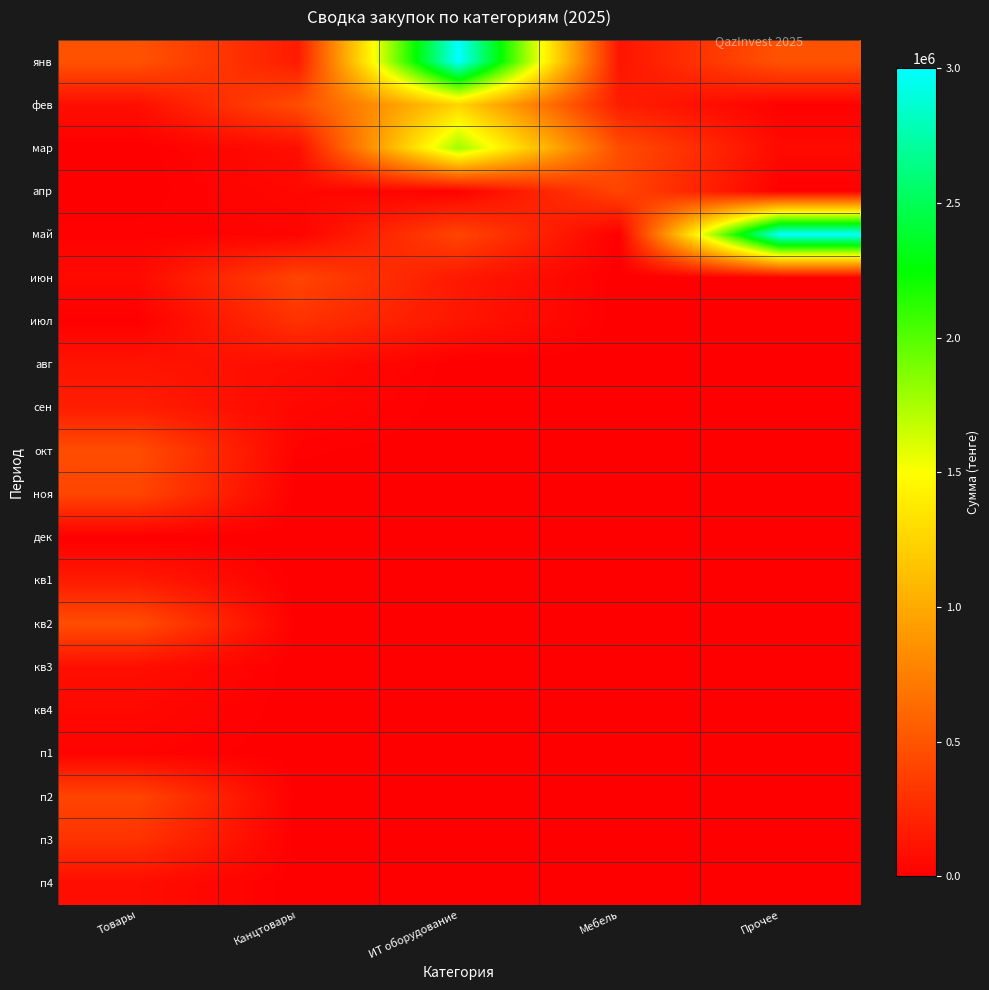

Between Прочее and ИТ оборудование, which is larger?

ИТ оборудование